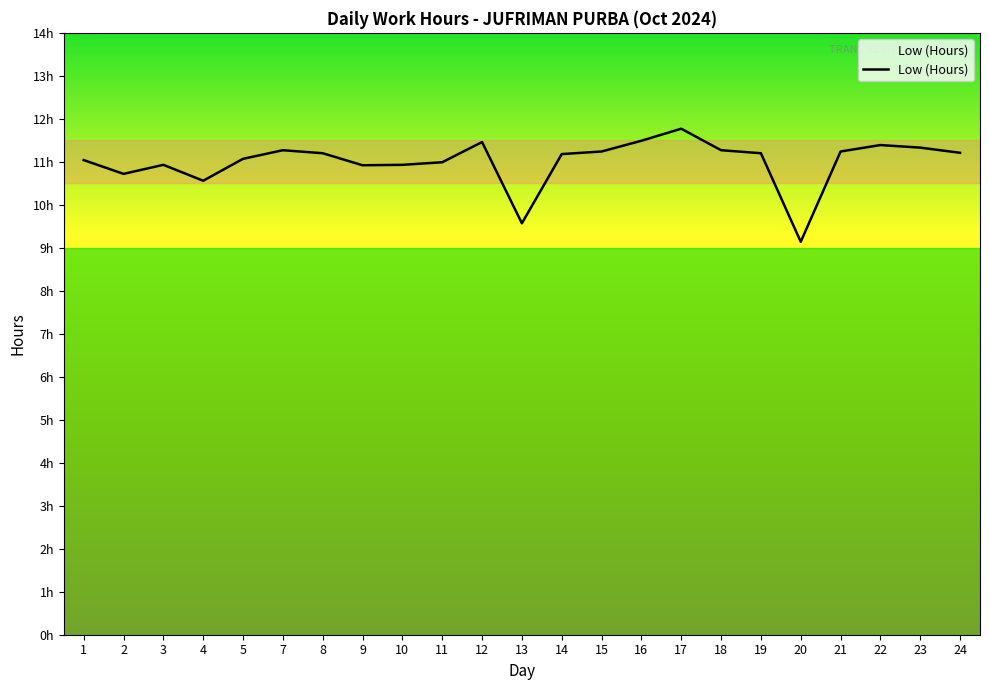

The chart shows a value of 9.1 at 20. True or false?

True